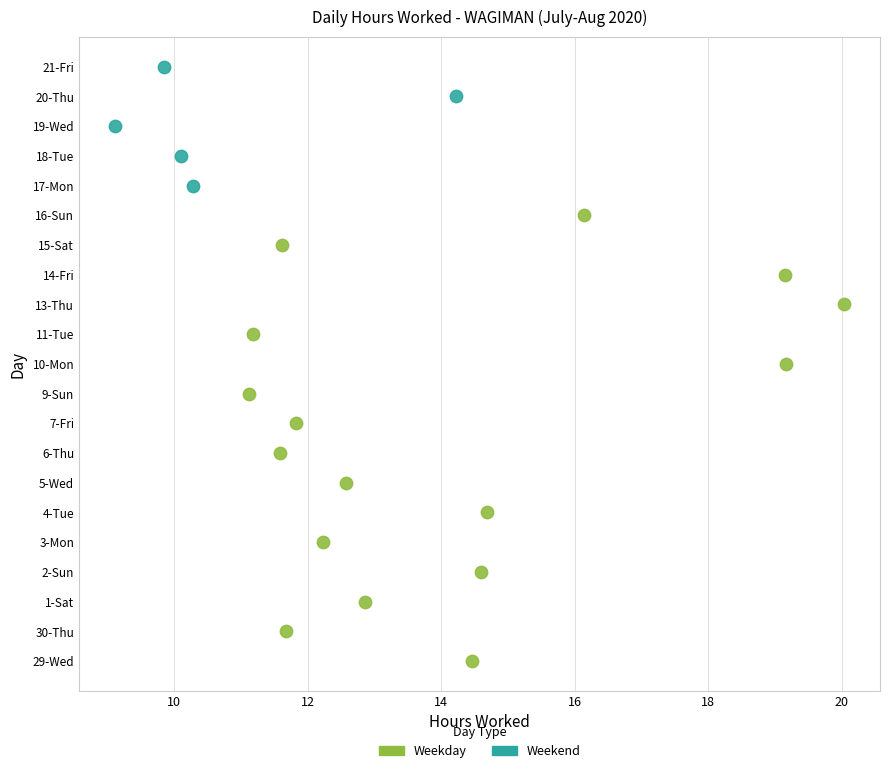

What are all the series names shown in the legend?

Weekday, Weekend